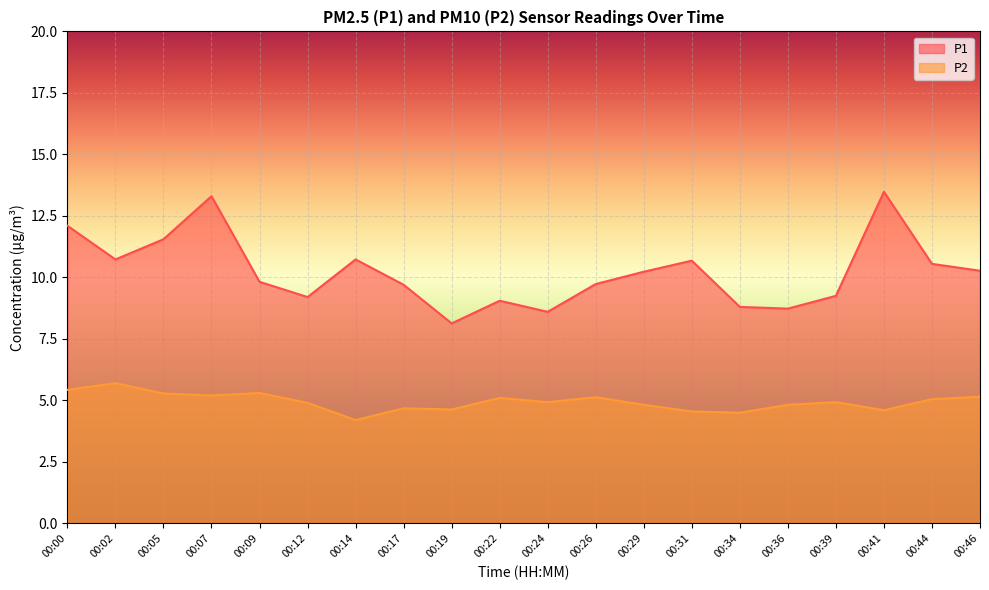

How many interior local valleys does the P2 series have?

6